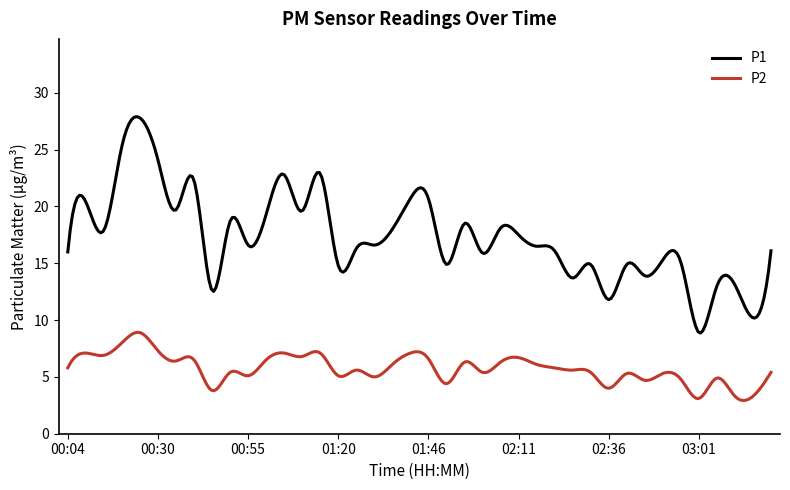

Which series has the largest range (max minus min)?

P1